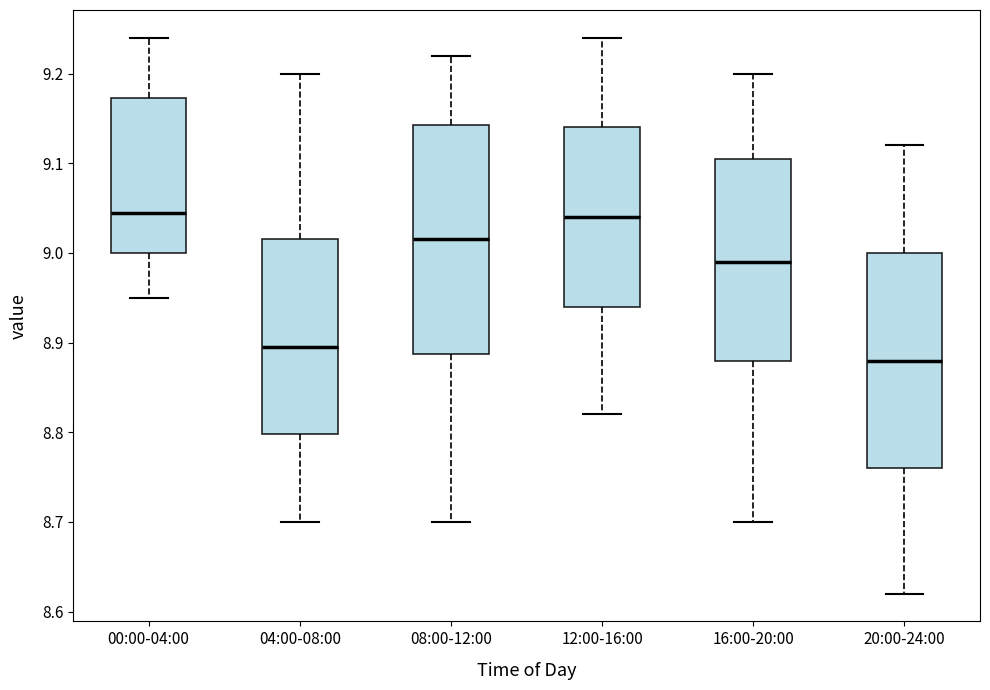

Where is the upper edge of the box for 16:00-20:00 on the y-axis? The values are not printed on the chart, so give them approximately, as read against the axis.

9.11